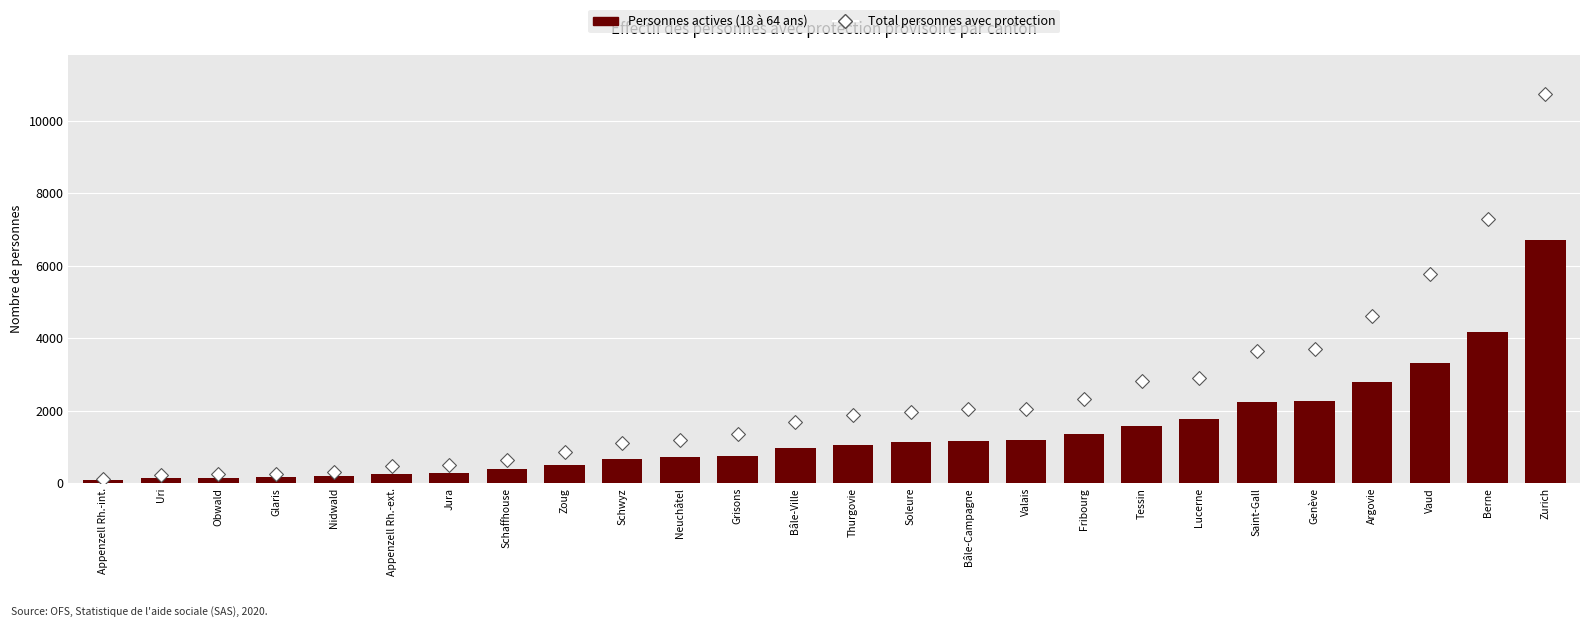

Which series has the widest spread of Y values?

Total personnes avec protection